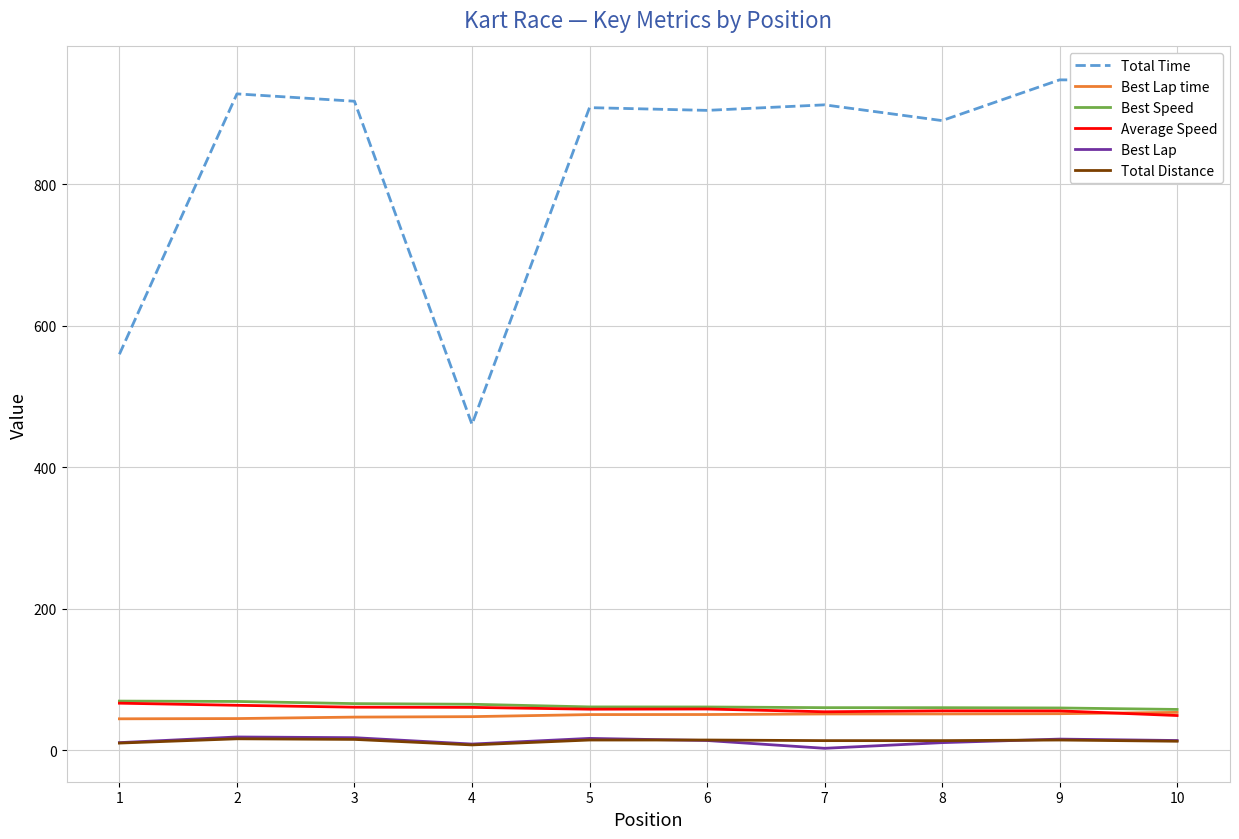

Is the value of Best Lap at 4 greater than the value of Total Time at 10?

No